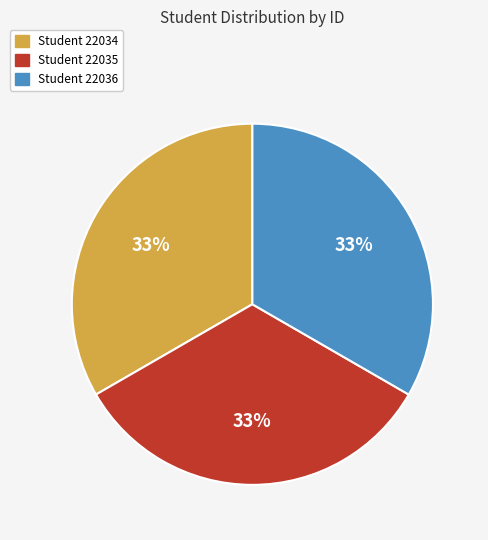

Count the number of slices in the pie.

3